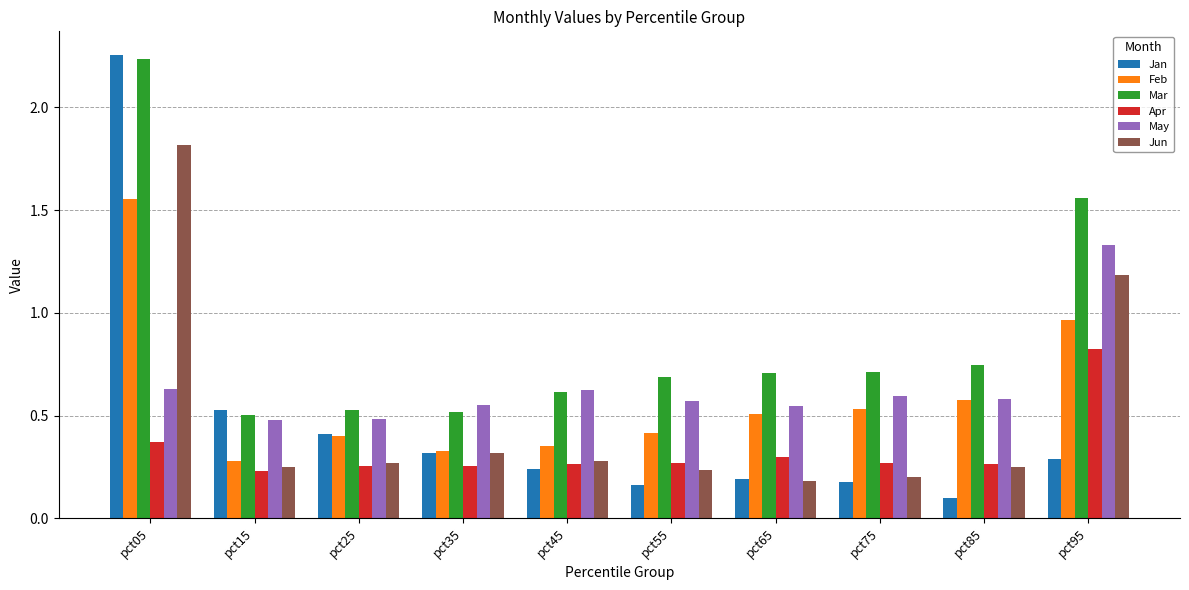

Which series changed the most between pct05 and pct65?

Jan